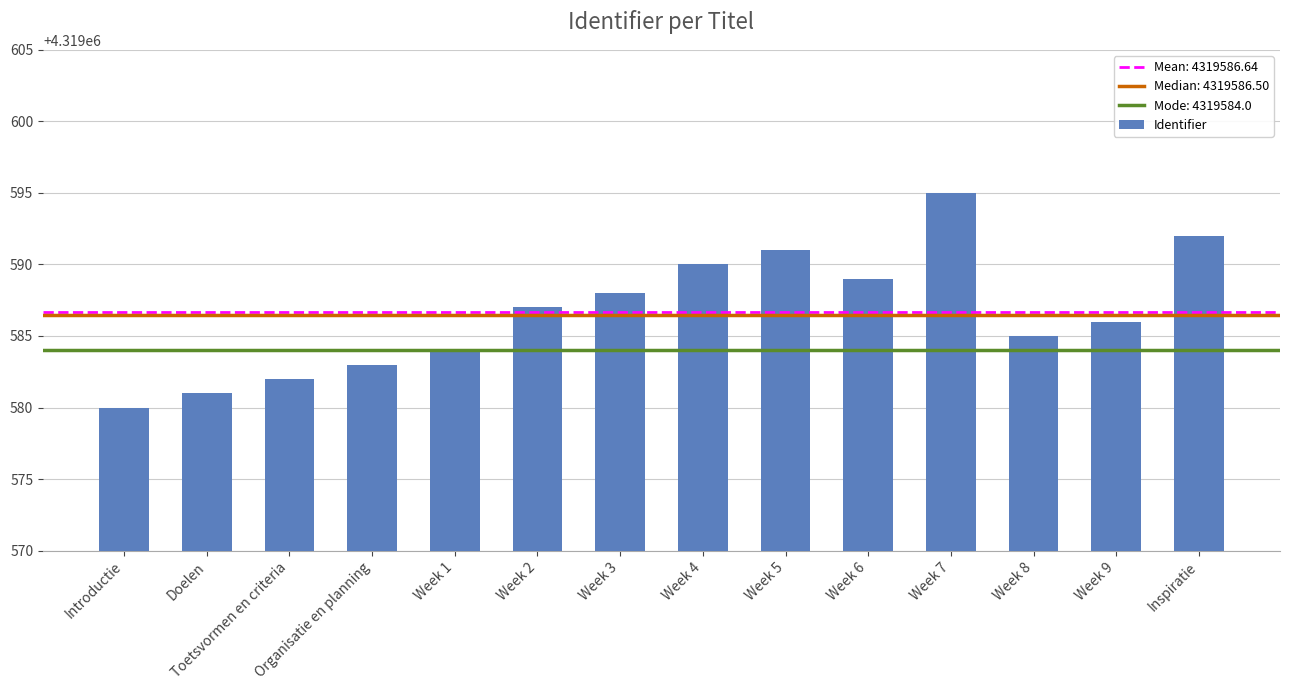

At which category does the chart reach its minimum across all series?

Introductie